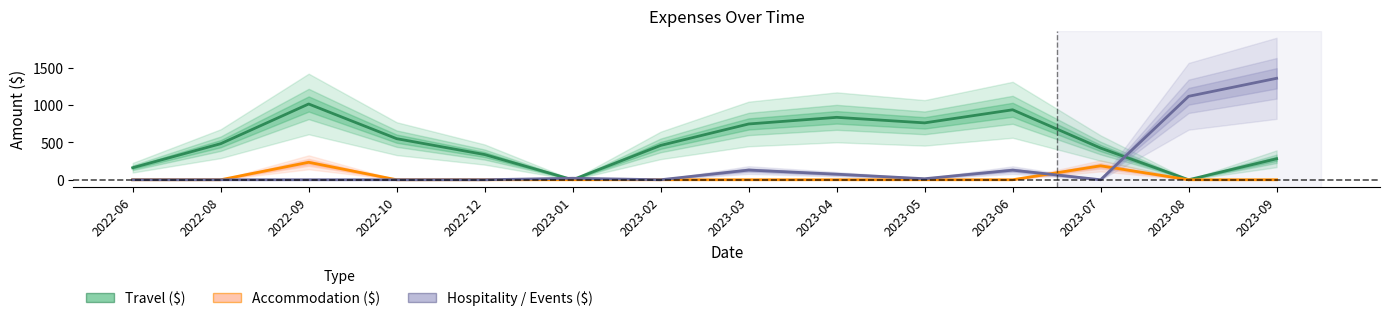

Rank the series at 2023-09 from lowest to highest value.

Accommodation ($), Travel ($), Hospitality / Events ($)